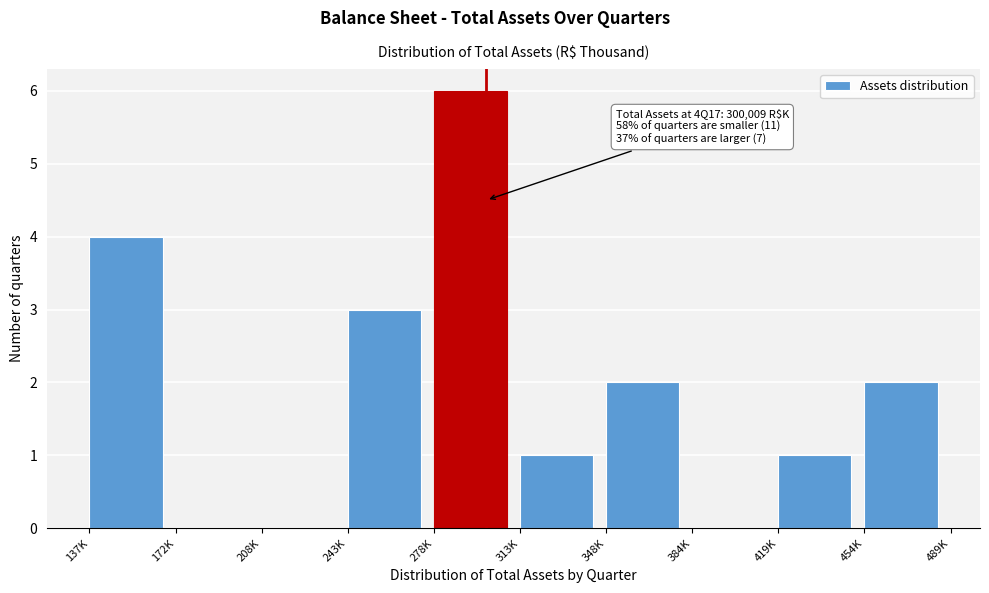

Reading right to left, what are all the values shown in this chart?

454K=2	419K=1	384K=0	348K=2	313K=1	278K=6	243K=3	208K=0	172K=0	137K=4